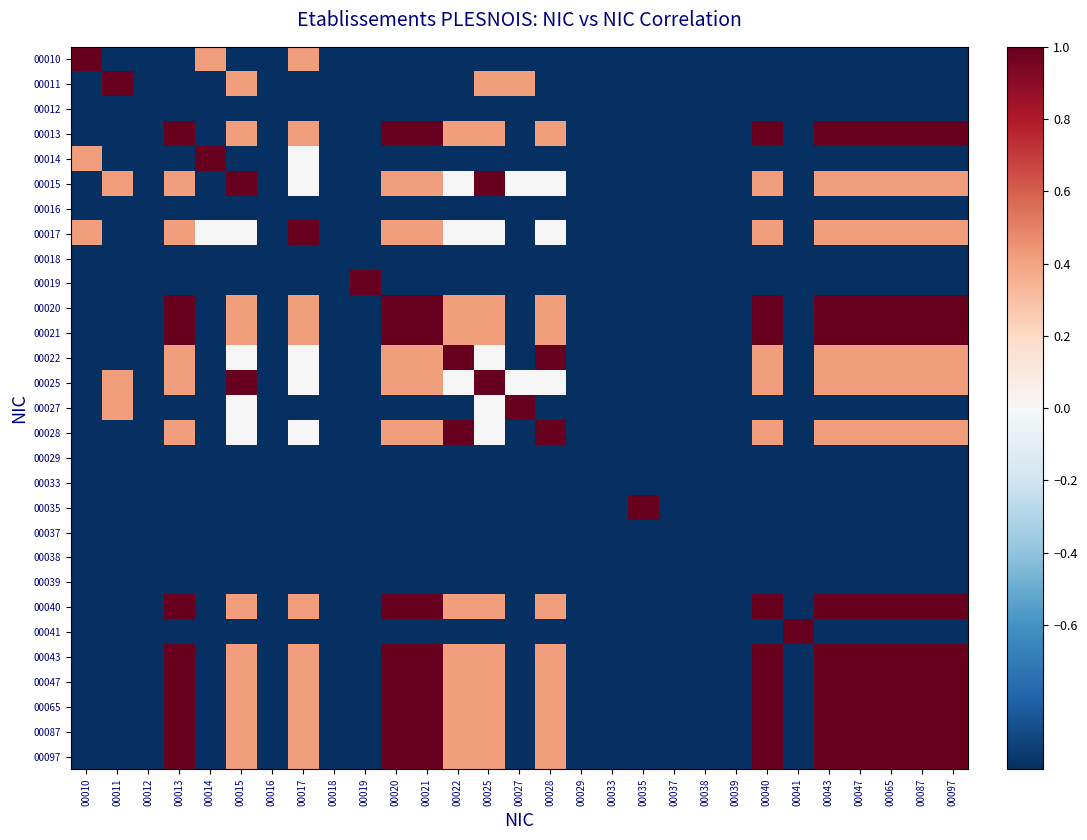

What is the difference between the highest and lowest values at 00040?

2.0